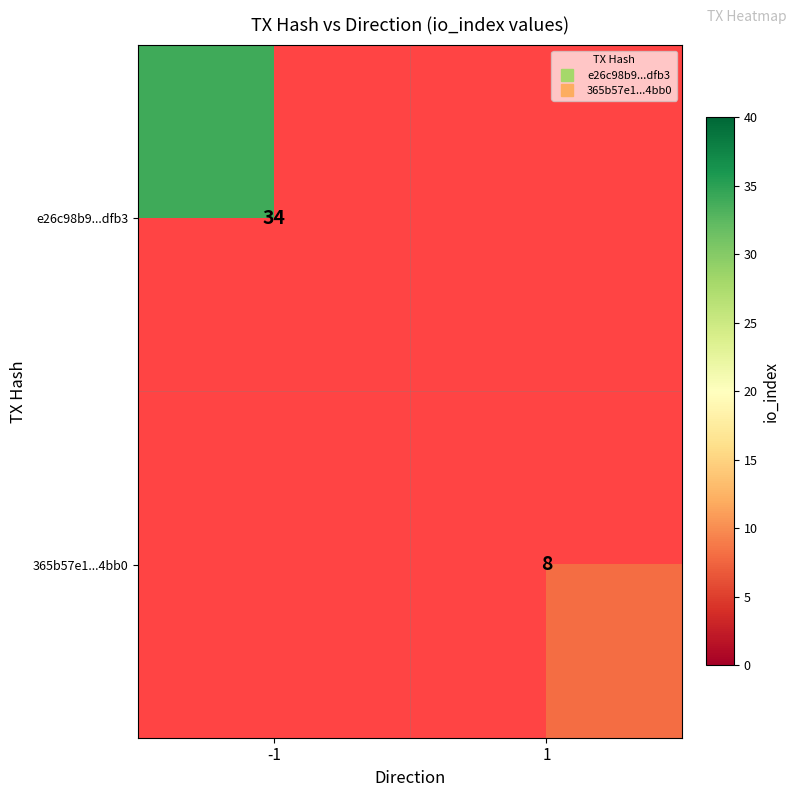

The value of e26c98b9...dfb3 at -1 is 49.1. True or false?

False